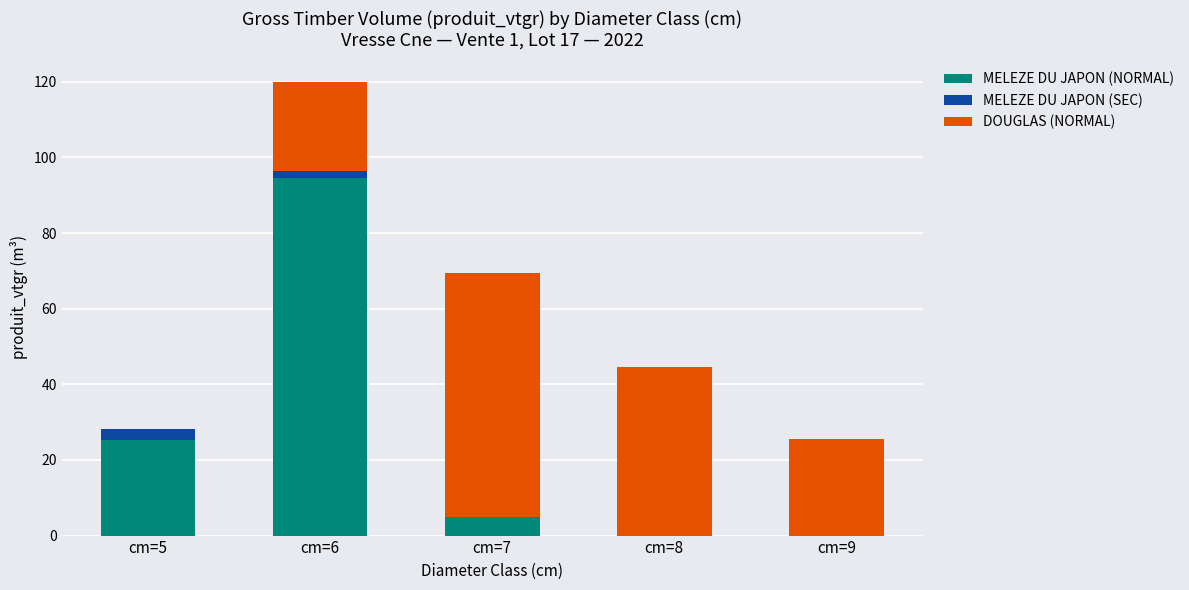

What is the sum of all MELEZE DU JAPON (NORMAL) values?

124.6